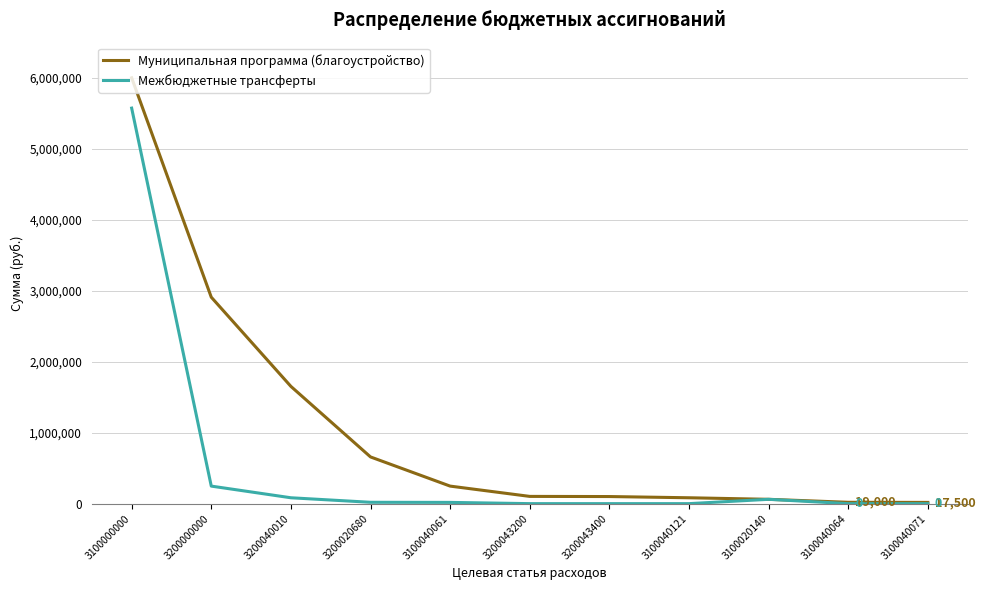

Which series has the largest range (max minus min)?

Муниципальная программа (благоустройство)